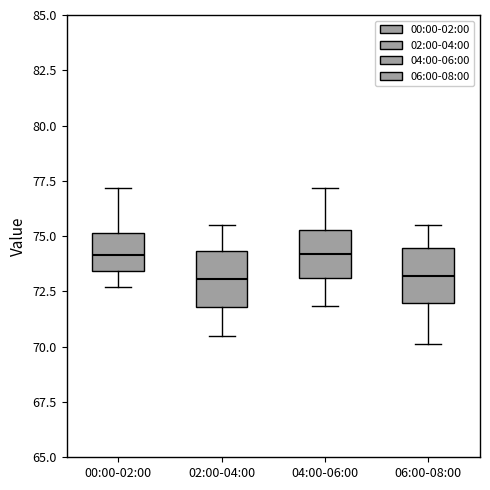

Where is the lower edge of the box for 00:00-02:00 on the y-axis? The values are not printed on the chart, so give them approximately, as read against the axis.

73.5